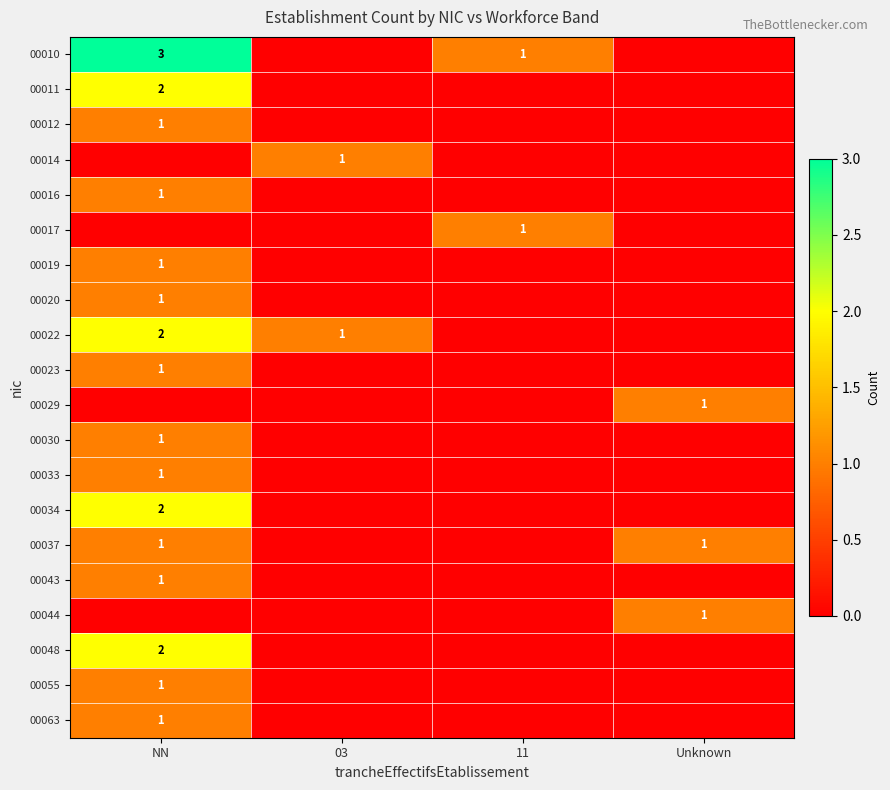

The 00014 series shows 2 at 03. True or false?

False